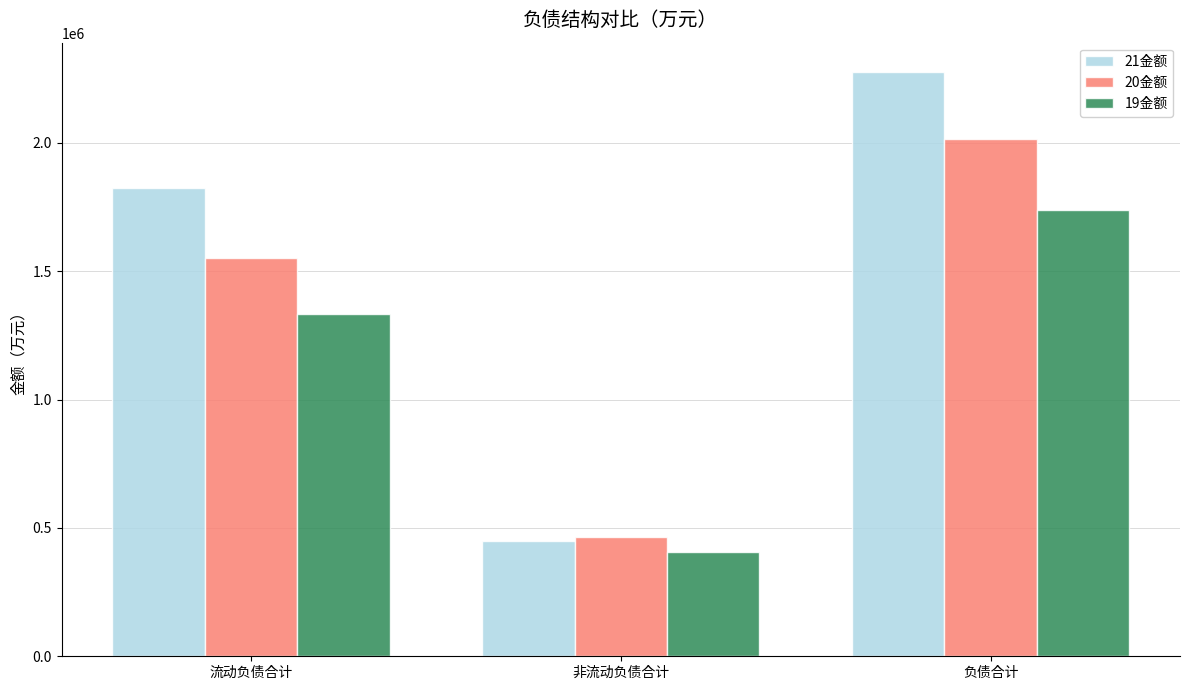

At which label does 20金额 reach its peak?

负债合计